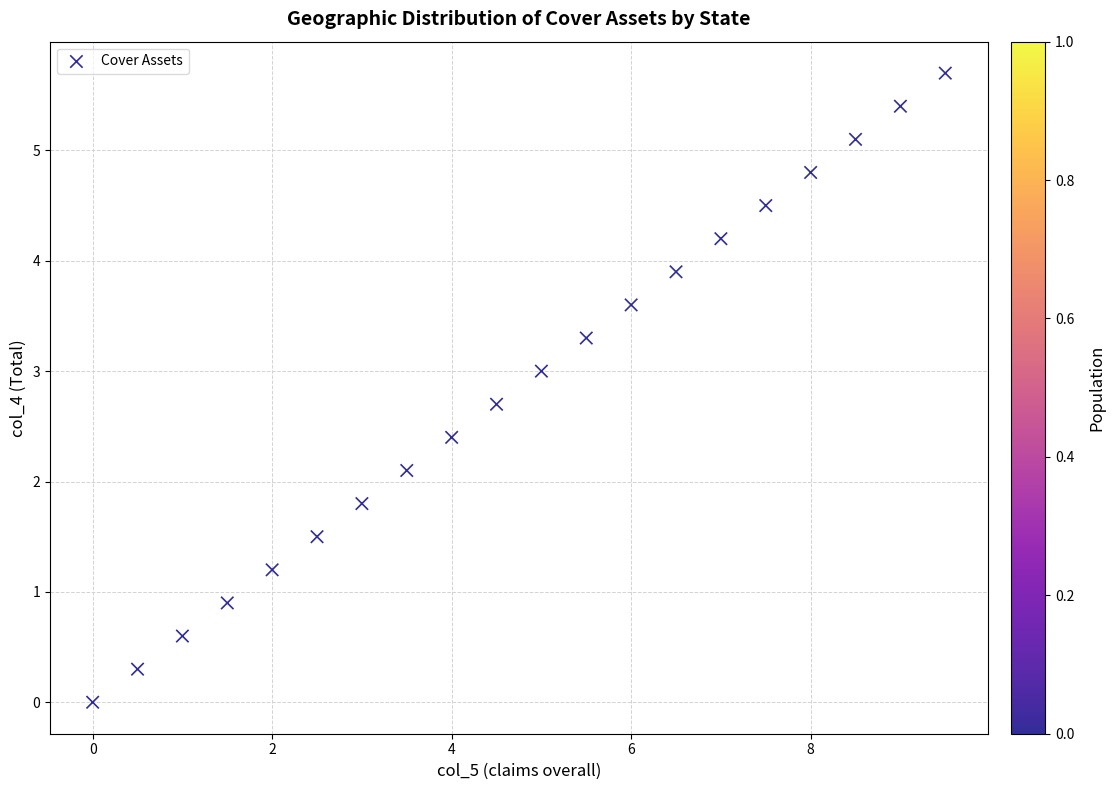

What Y value in the scatter plot is closest to 2?

2.1